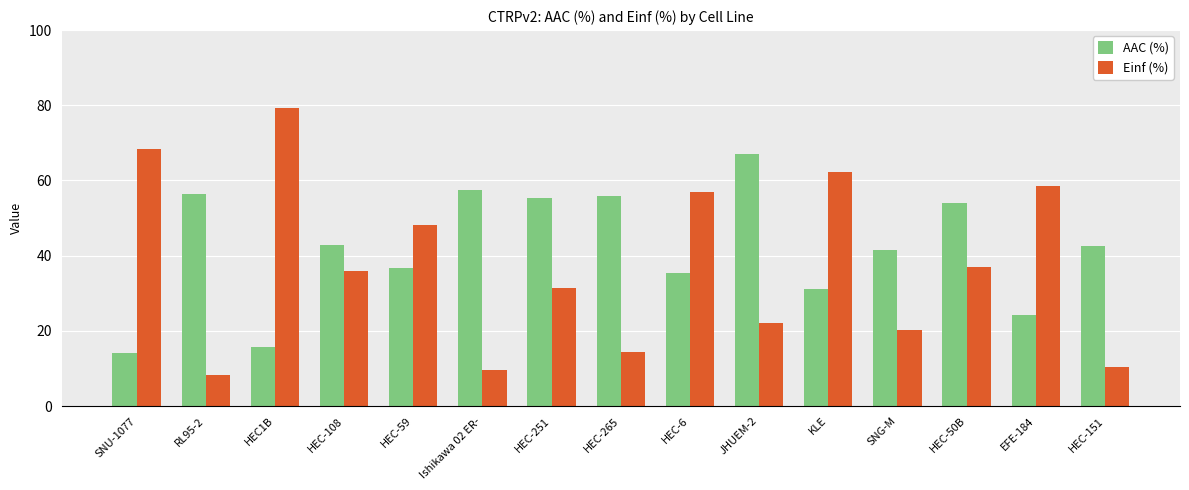

What is the total value across all series at Ishikawa 02 ER-?

67.2